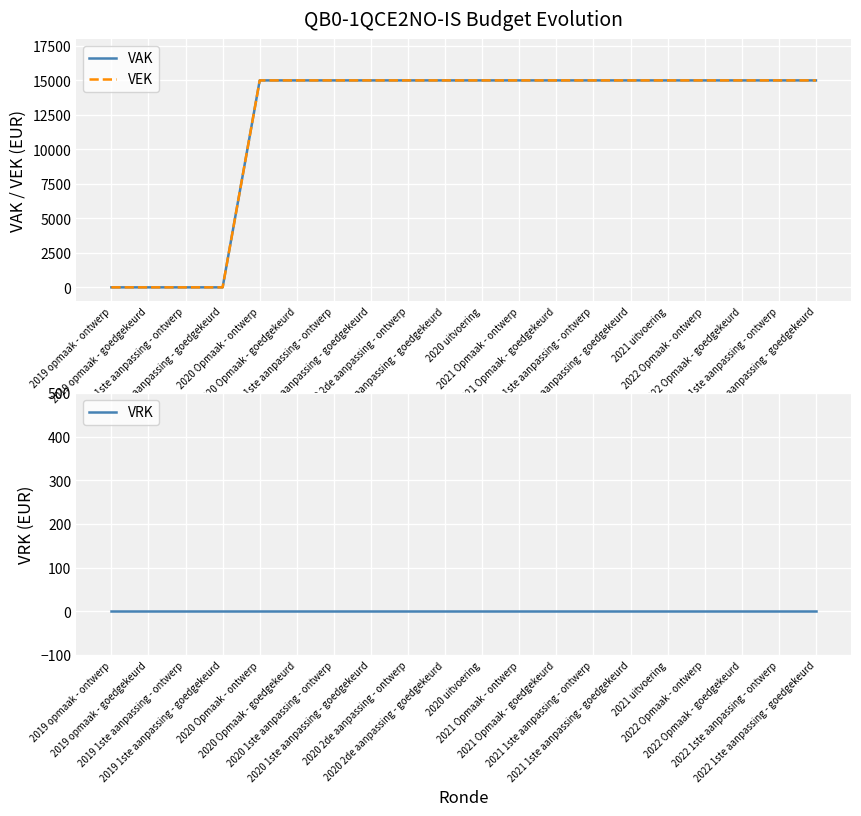

What is the average value of the VAK series?

12000